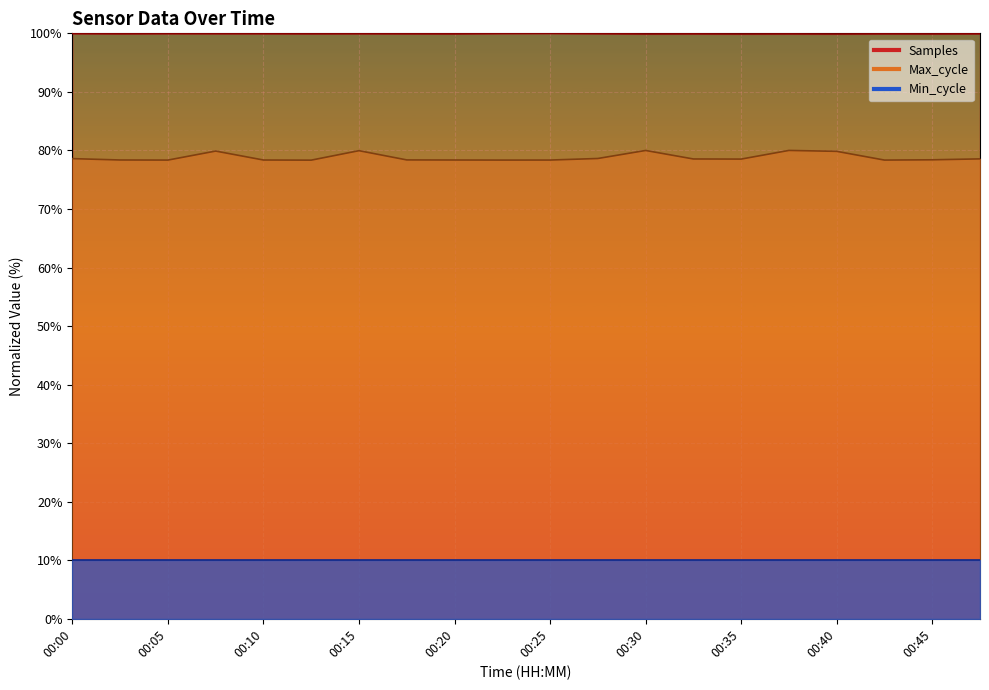

At which category does Samples reach its first local peak?

00:05